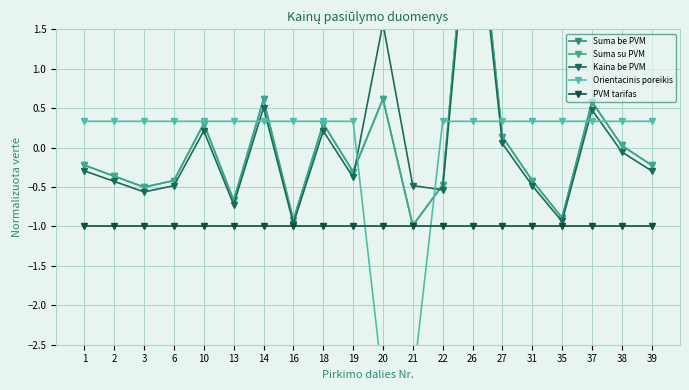

How many values in the Orientacinis poreikis series are below 0?

2